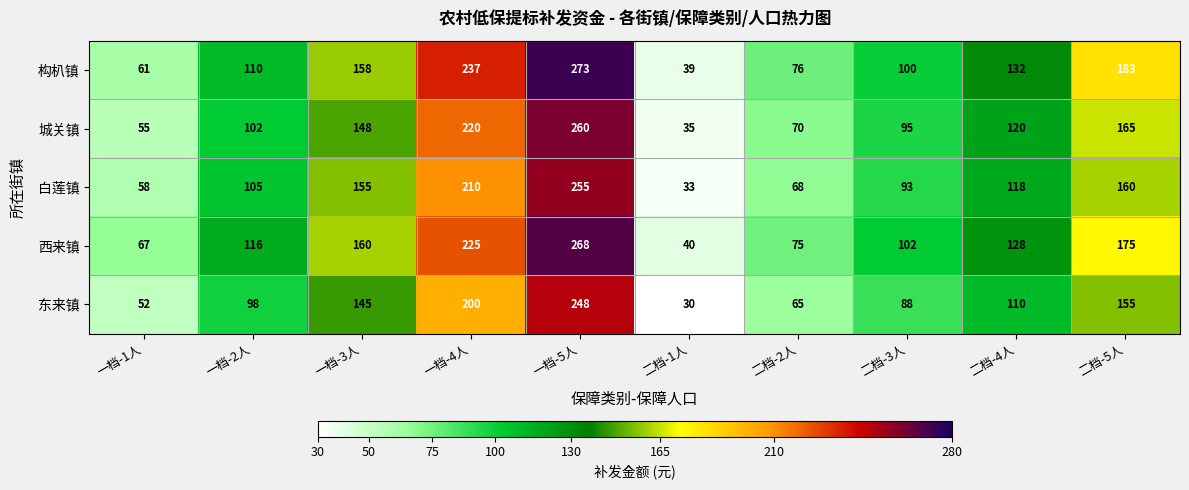

True or false: 构朳镇 has a value of 100 at 二档-3人.

True